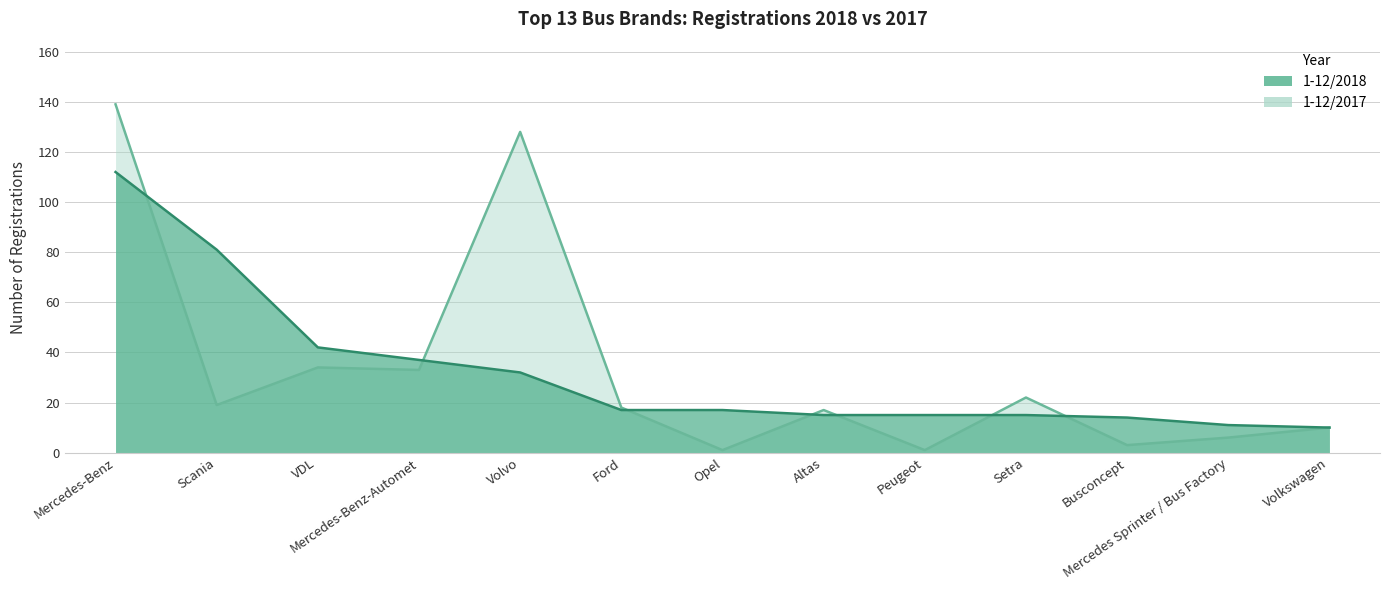

Which series has the largest total across all categories?

1-12/2017